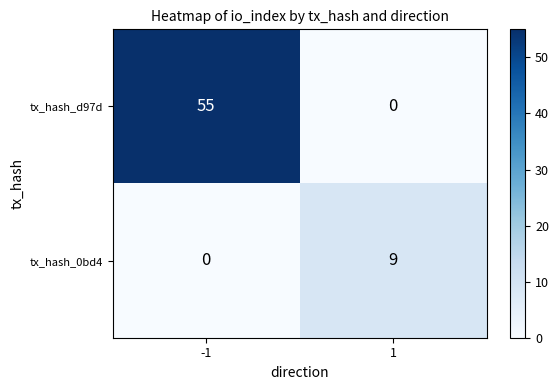

The tx_hash_d97d series shows 55 at -1. True or false?

True